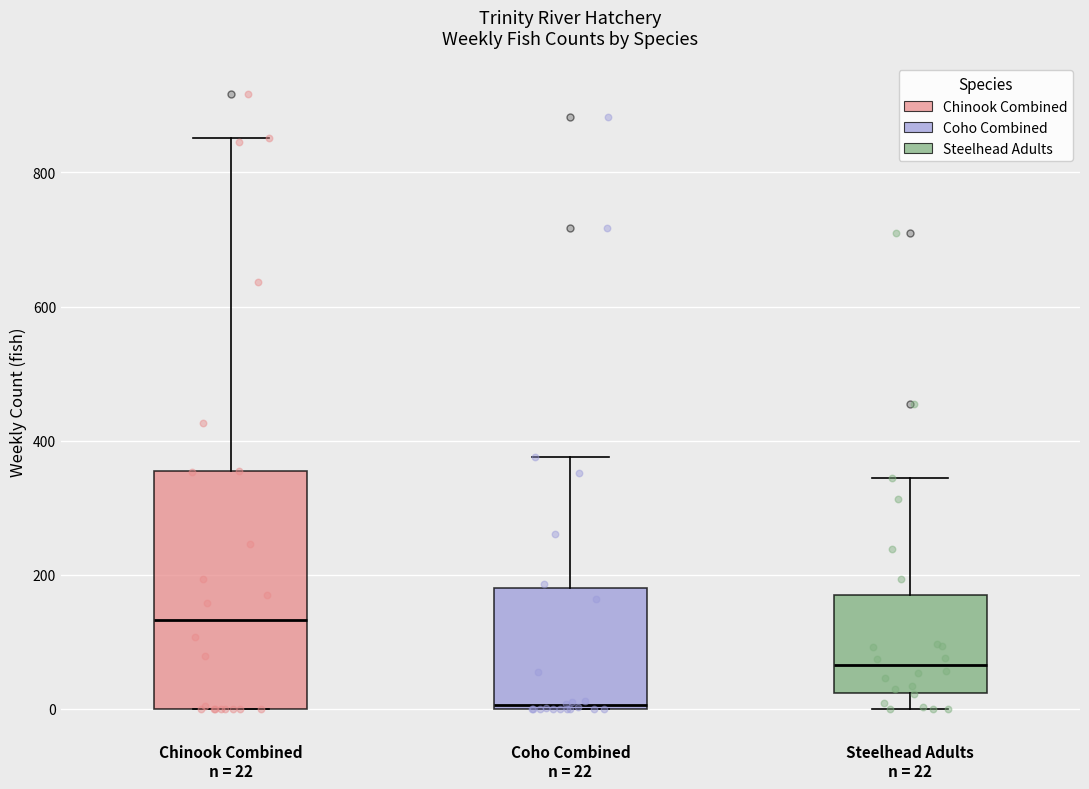

Where does the median line of the box for Steelhead Adults n = 22 sit on the y-axis? The values are not printed on the chart, so give them approximately, as read against the axis.

60